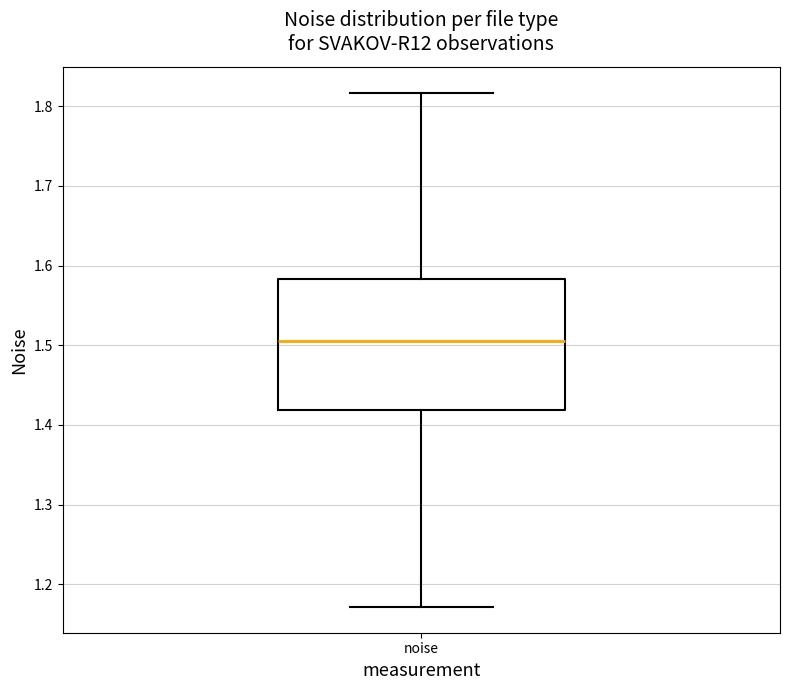

Where does the median line of the box for noise sit on the y-axis? The values are not printed on the chart, so give them approximately, as read against the axis.

1.50